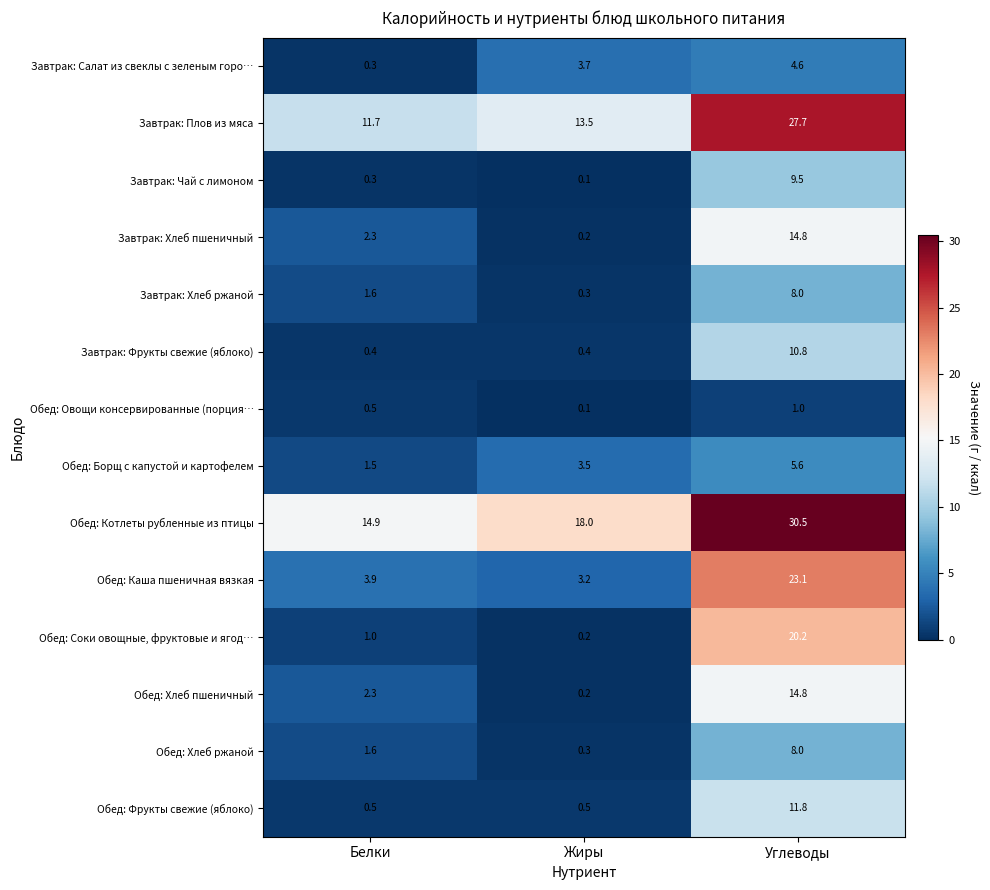

At which label does Завтрак: Салат из свеклы с зеленым горо… first exceed 3?

Жиры